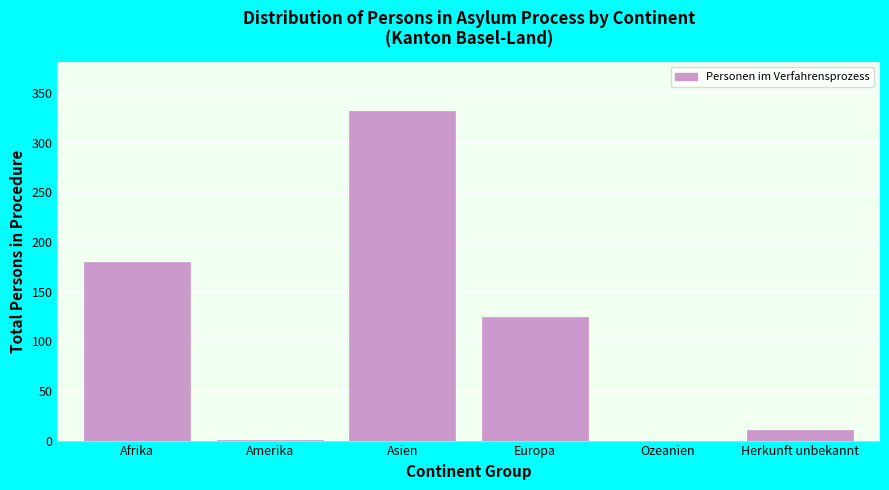

What is the maximum value shown in the chart?

332